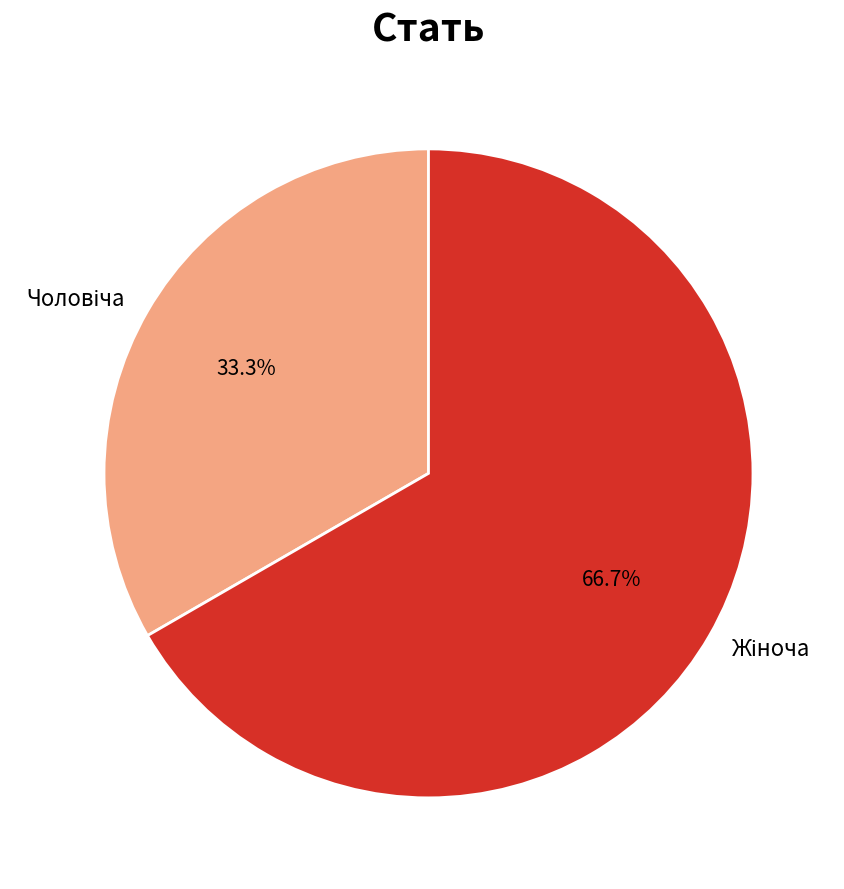

To the nearest percent, what is the difference between the largest and smallest slice percentages?

33%